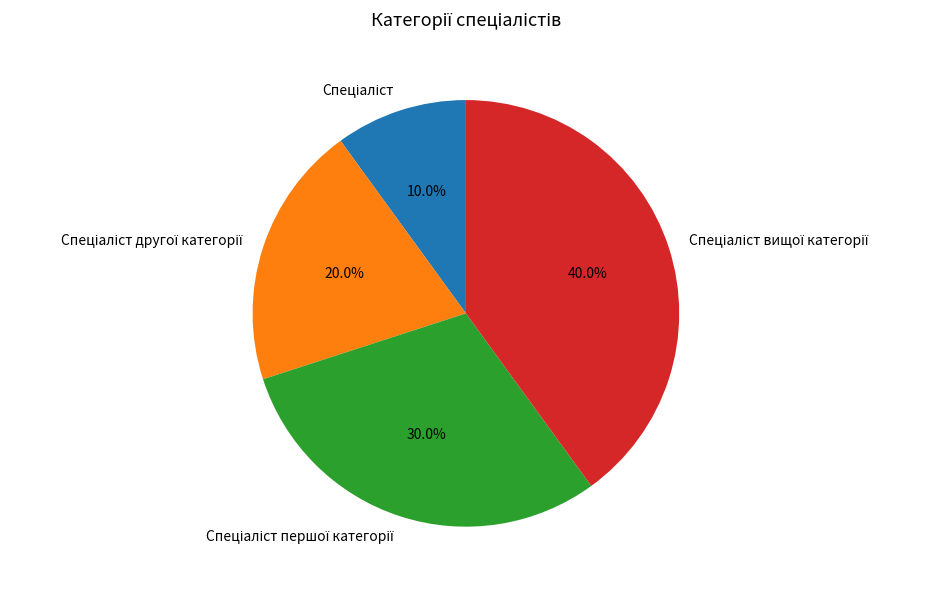

How many slices are in this pie chart?

4